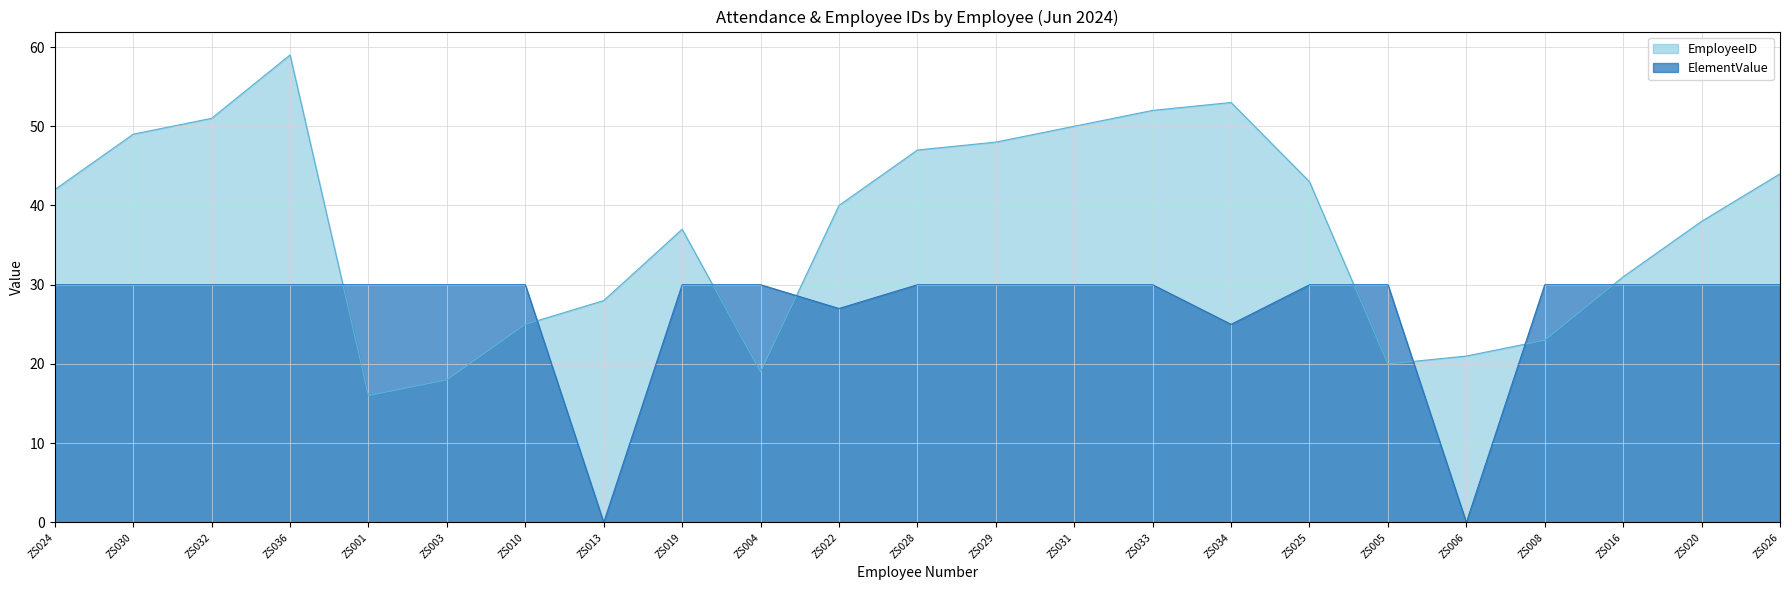

Does the chart display data point markers on the line(s)?

No